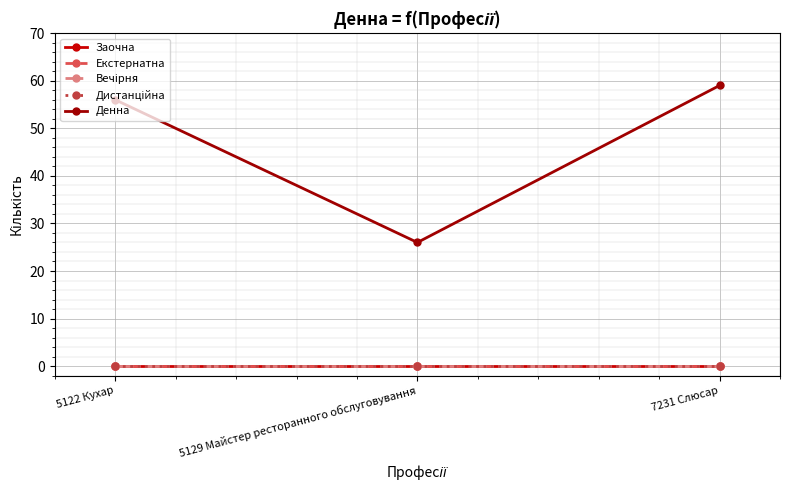

Is this an area chart (filled region under the line)?

No